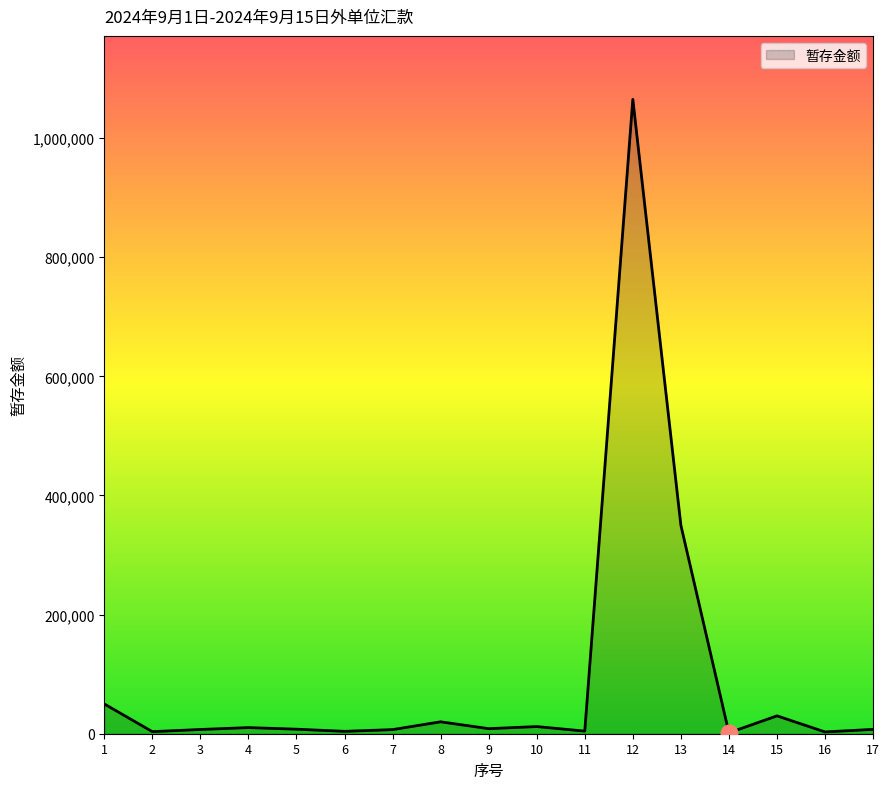

What is the difference between the maximum and minimum values?

1063500.0